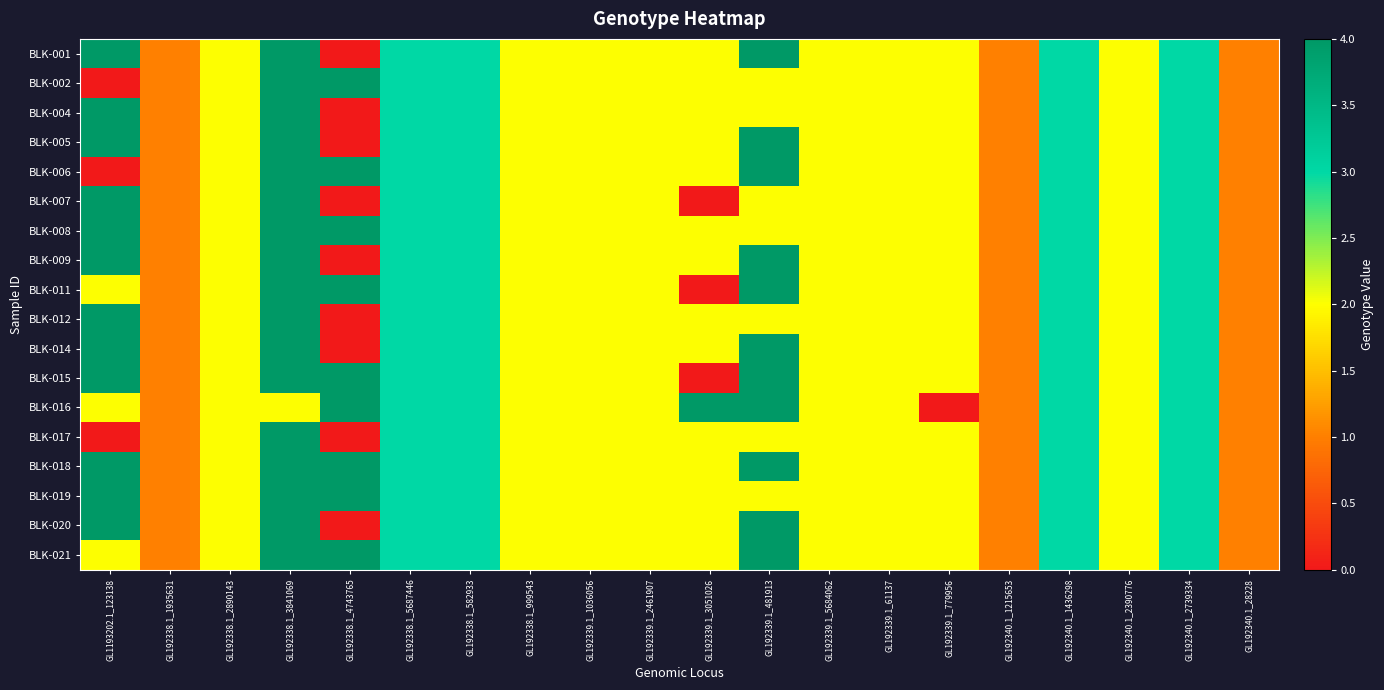

Which series has the widest spread of values?

BLK-001